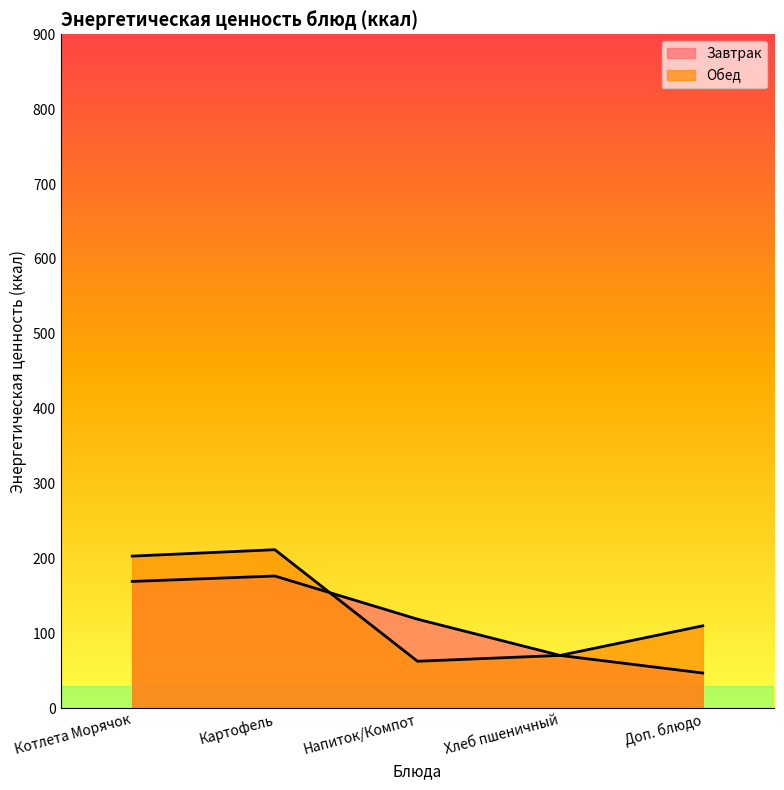

What is the average value?

116.4